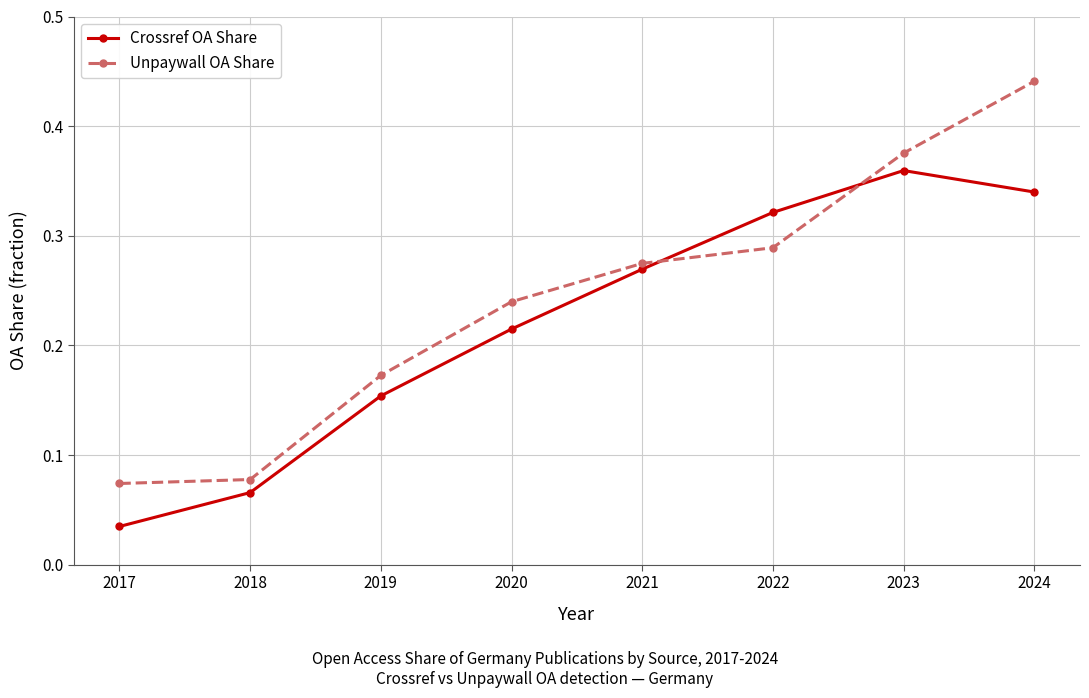

Count the number of data series in this chart.

2